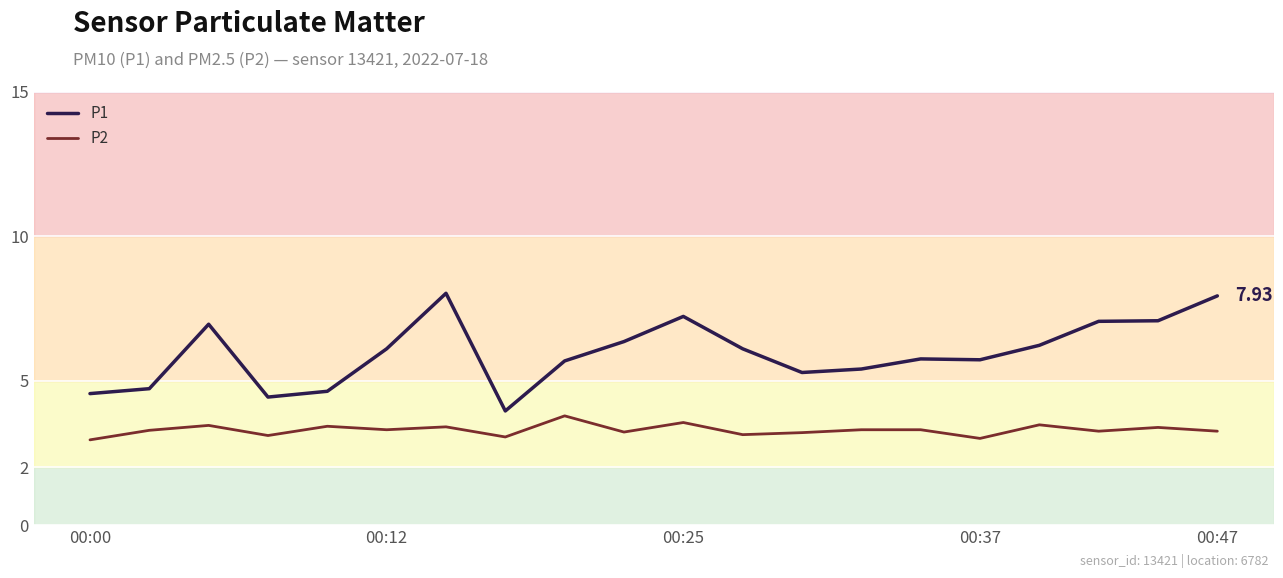

Which series has the widest spread of values?

P1